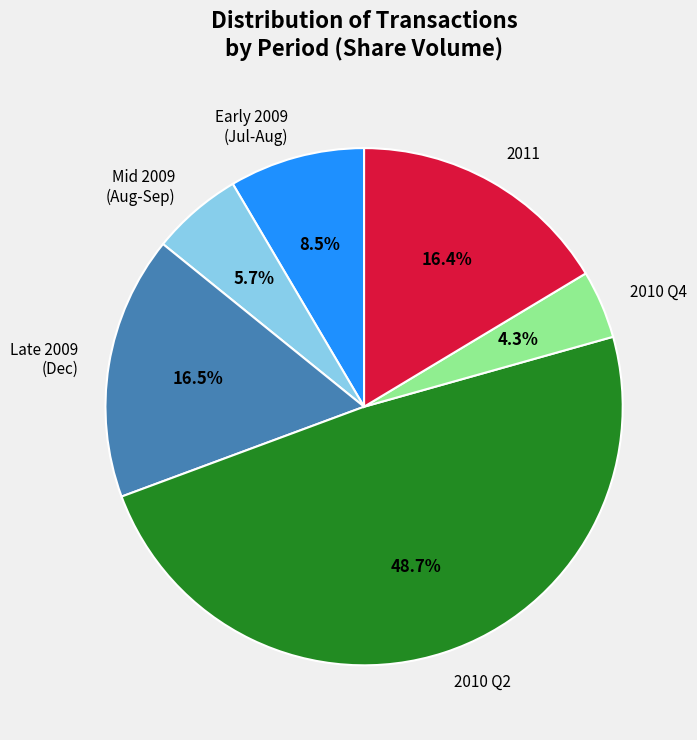

Is there any slice that represents more than half of the pie?

No